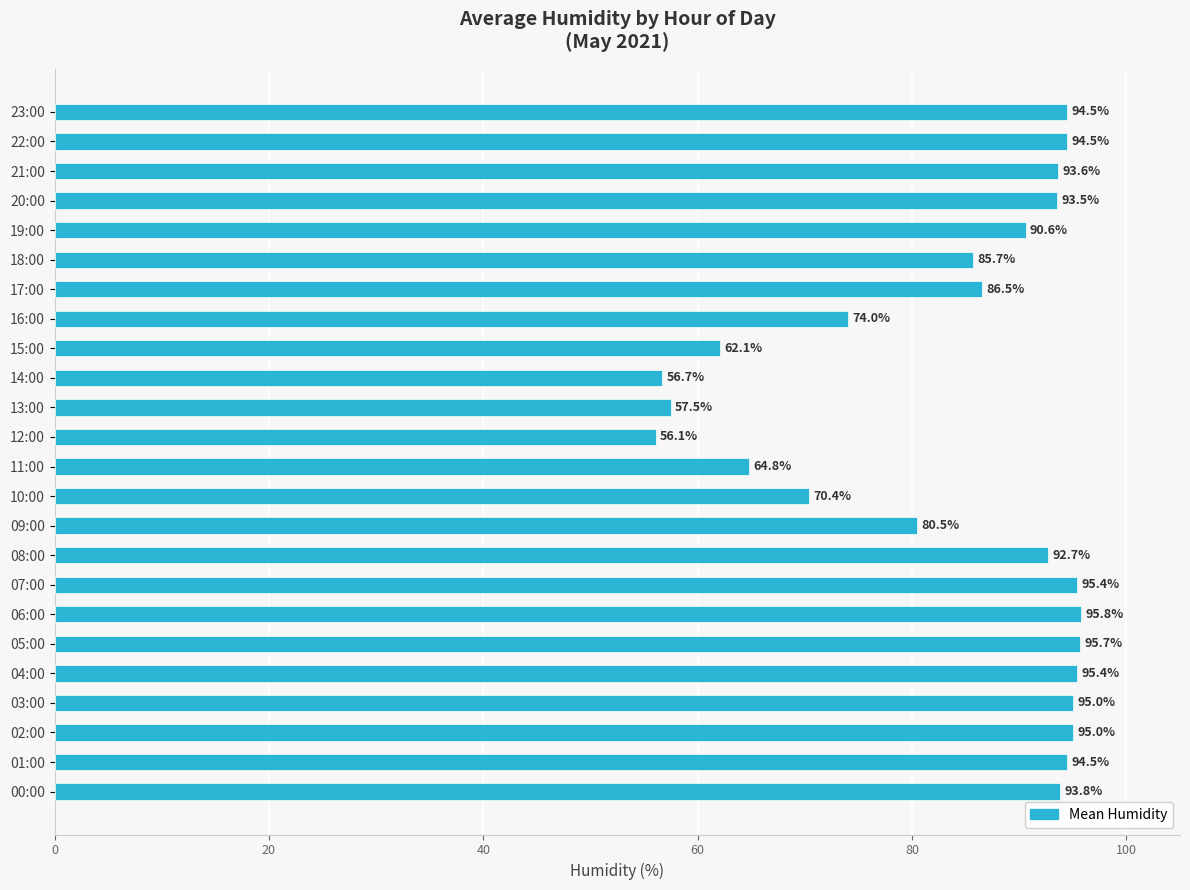

What is the difference between the values at 08:00 and 03:00?

2.3